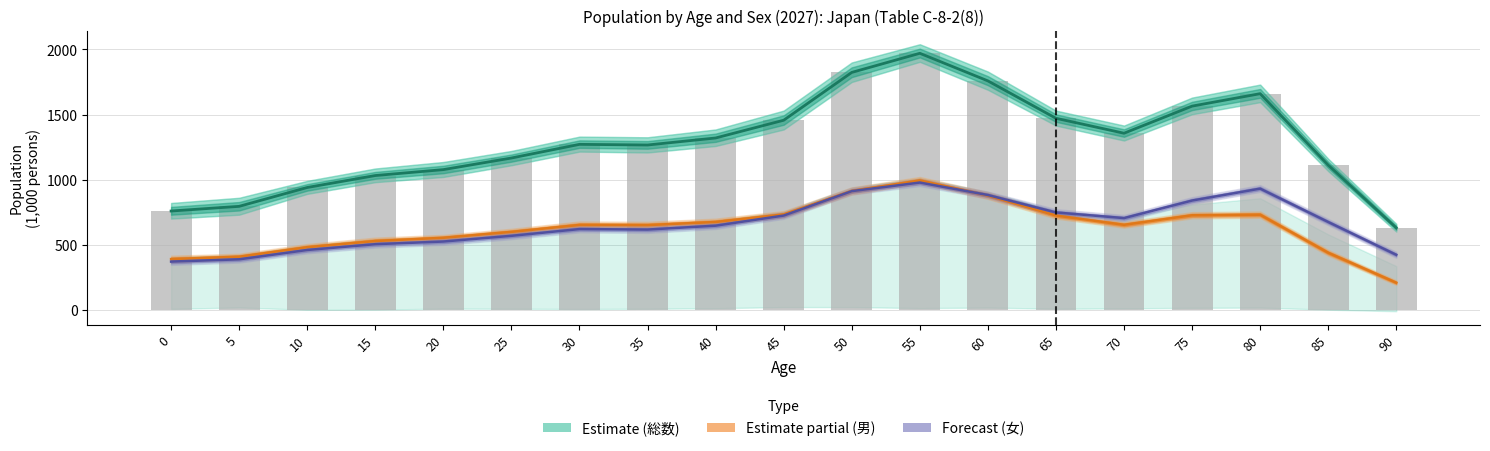

At which label does 総数 (Total) first exceed 1270?

30